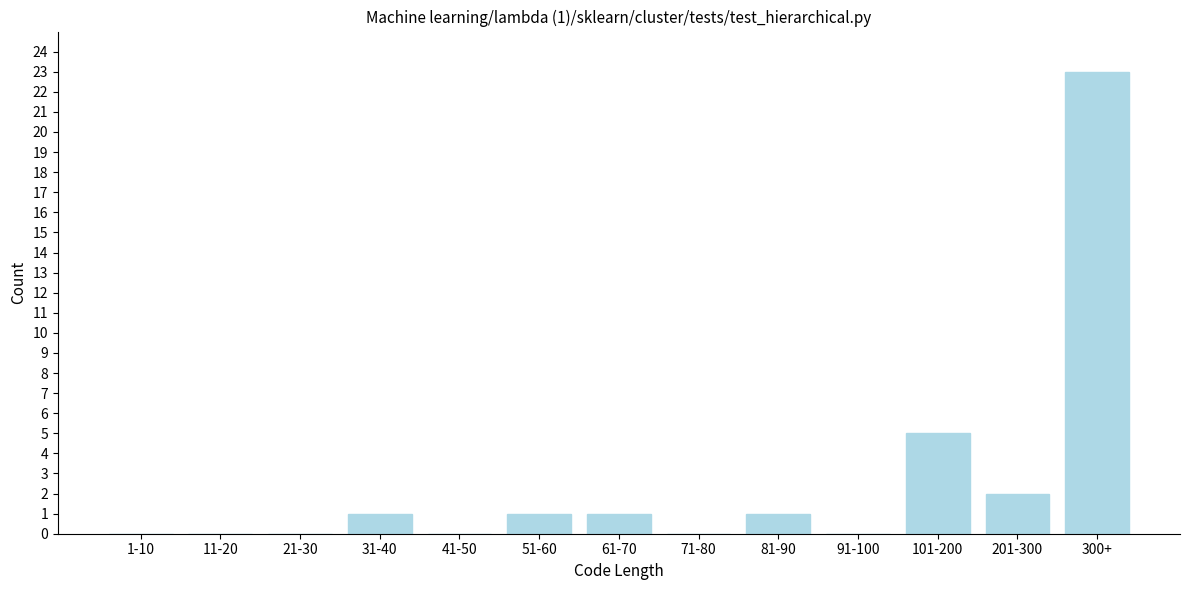

Reading left to right, list all the values displayed in this chart.

1-10=0	11-20=0	21-30=0	31-40=1	41-50=0	51-60=1	61-70=1	71-80=0	81-90=1	91-100=0	101-200=5	201-300=2	300+=23